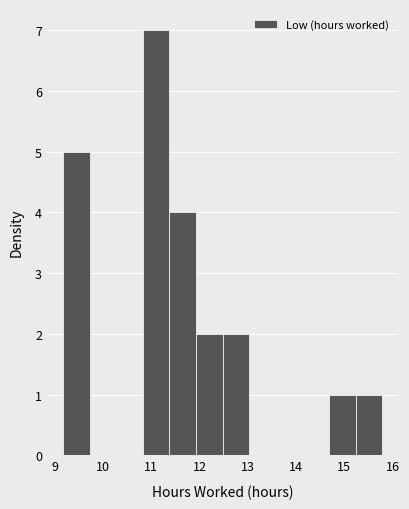

Reading left to right, list every bar in this chart as the range it spans on the x-axis followed by its height. Neither the bar edges nor the heights are printed on the chart, so give them approximately, as read against the axes.

9.2 to 9.7: 5
9.7 to 10.3: 0
10.3 to 10.8: 0
10.8 to 11.4: 7
11.4 to 11.9: 4
11.9 to 12.5: 2
12.5 to 13.0: 2
13.0 to 13.6: 0
13.6 to 14.1: 0
14.1 to 14.7: 0
14.7 to 15.2: 1
15.2 to 15.8: 1